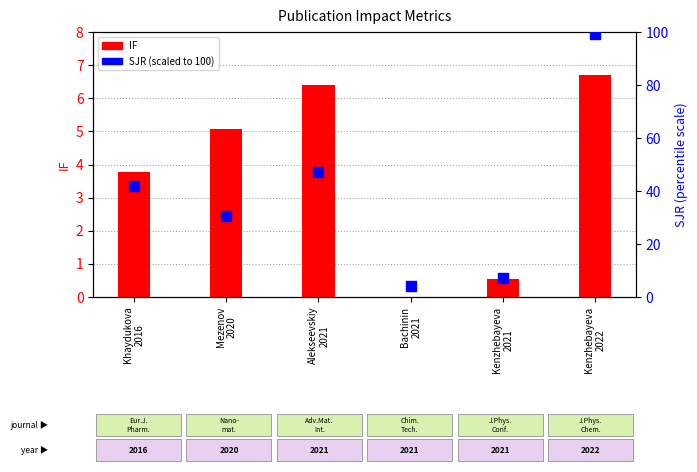

At which category is the sum across all series the highest?

Kenzhebayeva
2022